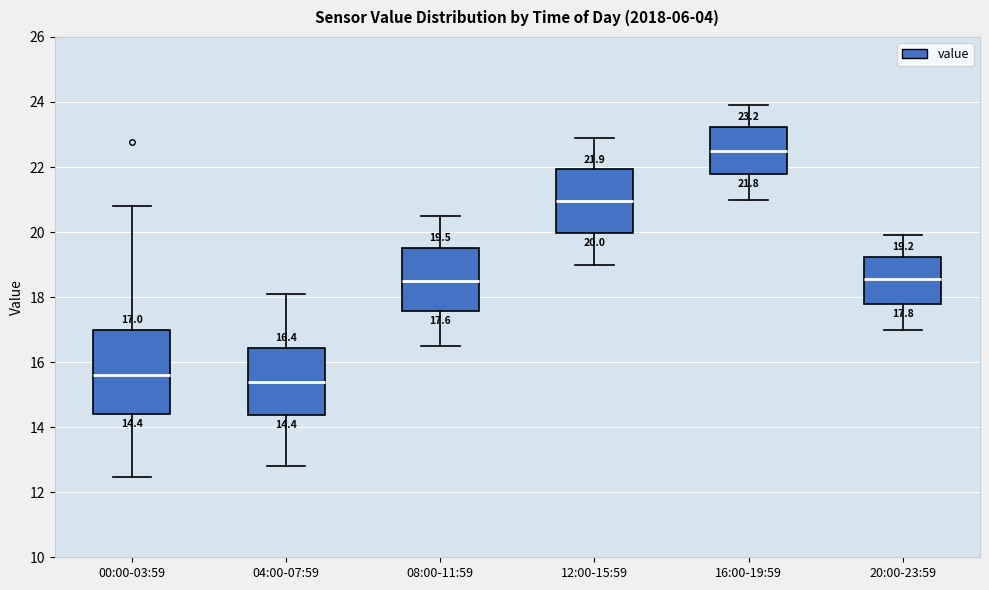

Comparing the boxes themselves (not the whiskers), which one is the tallest?

00:00-03:59